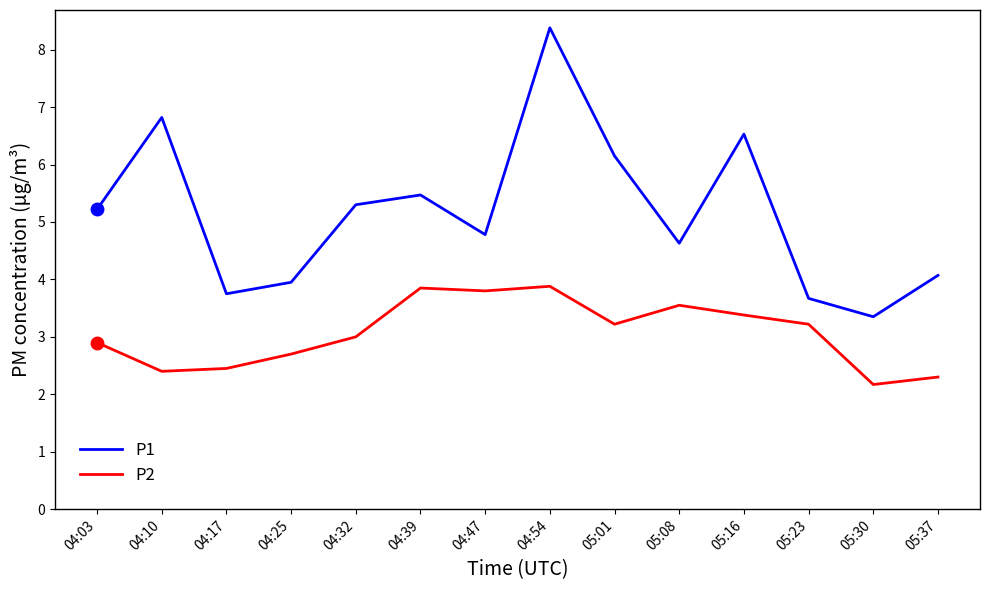

How many lines are shown in the chart?

2